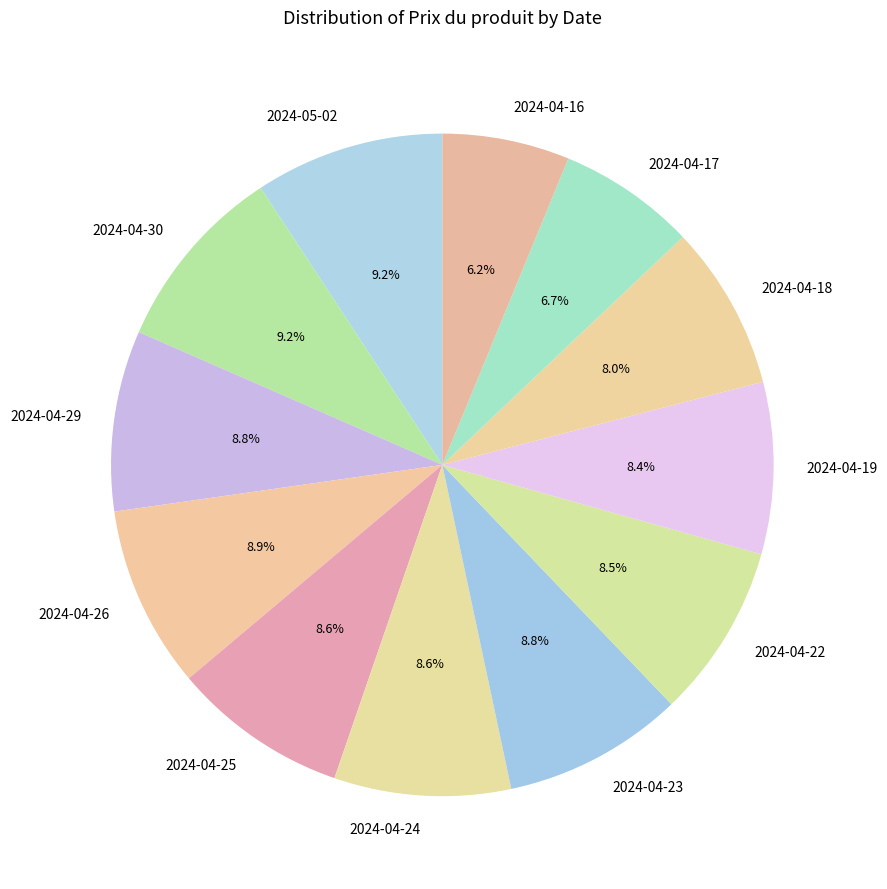

Is 2024-04-19 the majority of the pie?

No